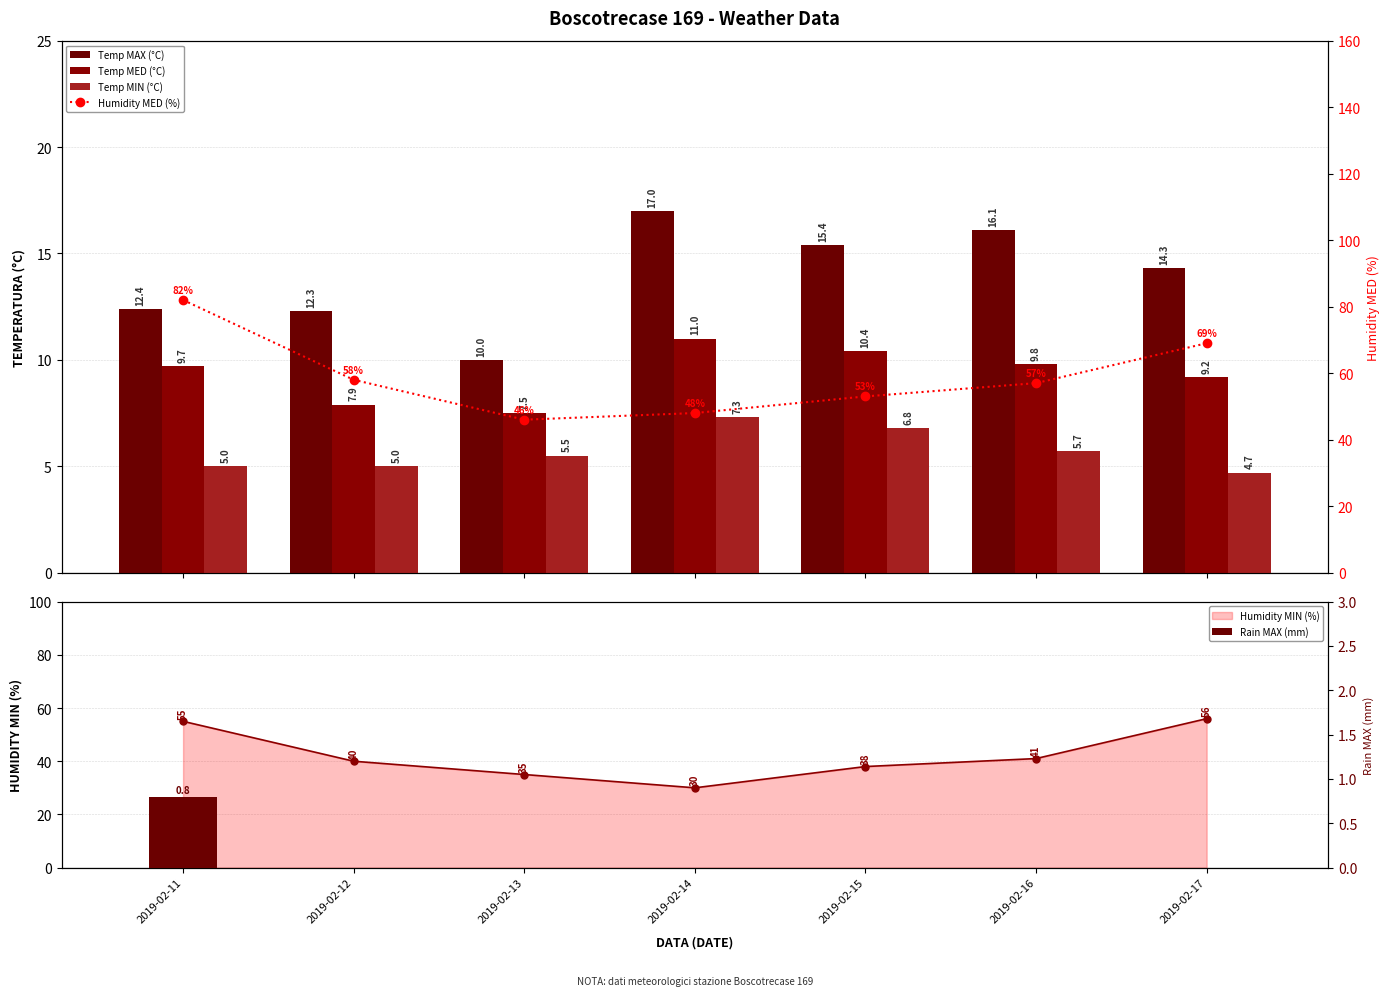

Which series has the largest total across all categories?

Humidity MED (%)